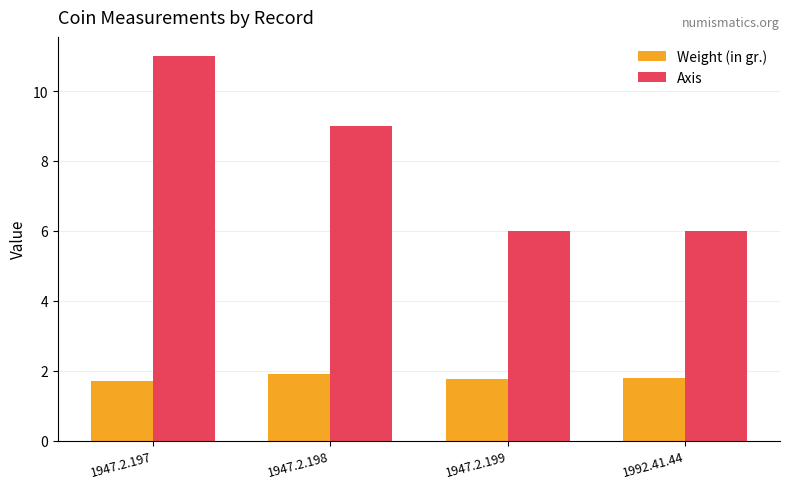

How many categories are shown in the chart?

4